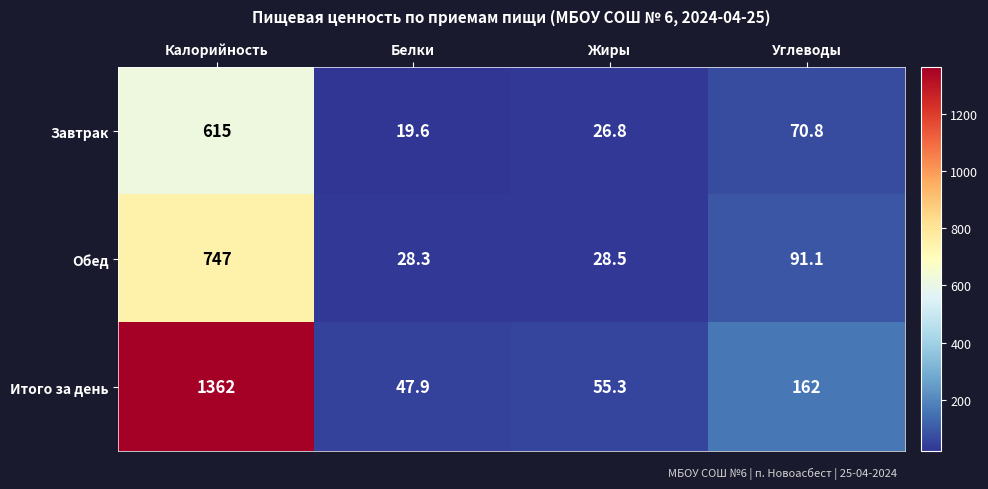

Is it true that Обед equals 9.1 at Жиры?

False